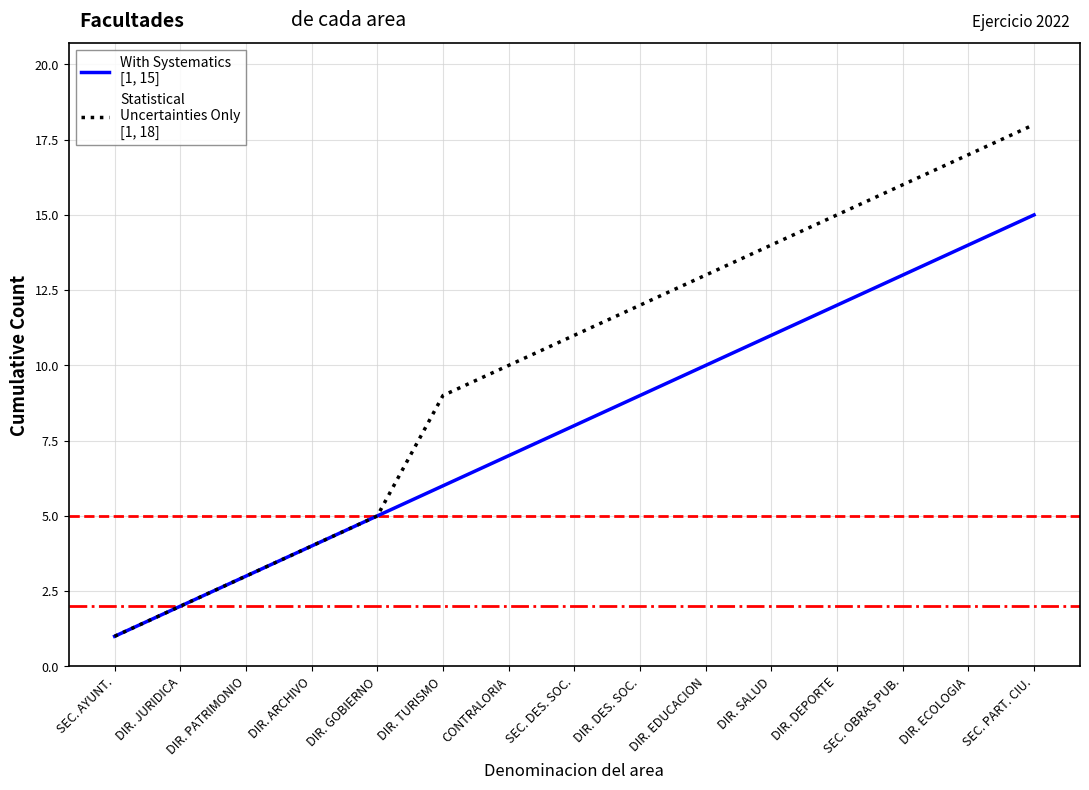

What is the spread (max minus min) of values at DIR. EDUCACION?

3